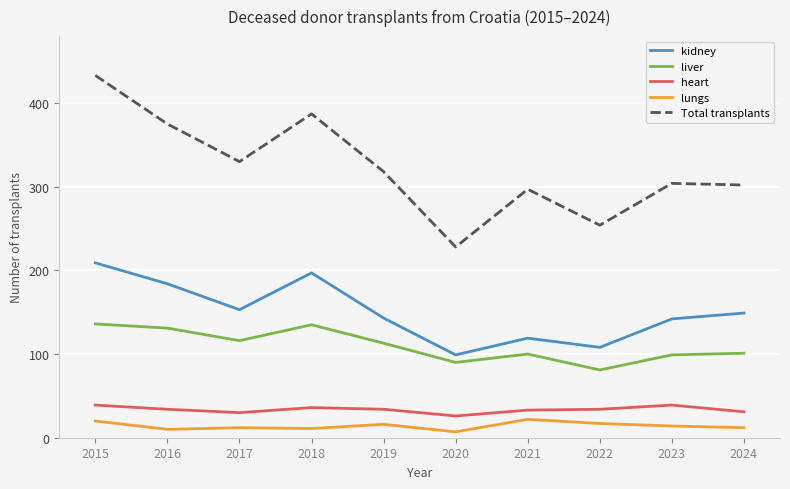

The value of Total transplants at 2024 is 206. True or false?

False